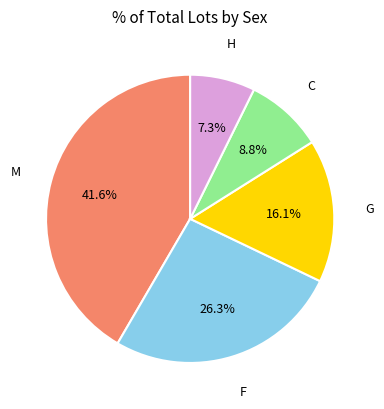

Does any single category account for the majority?

No